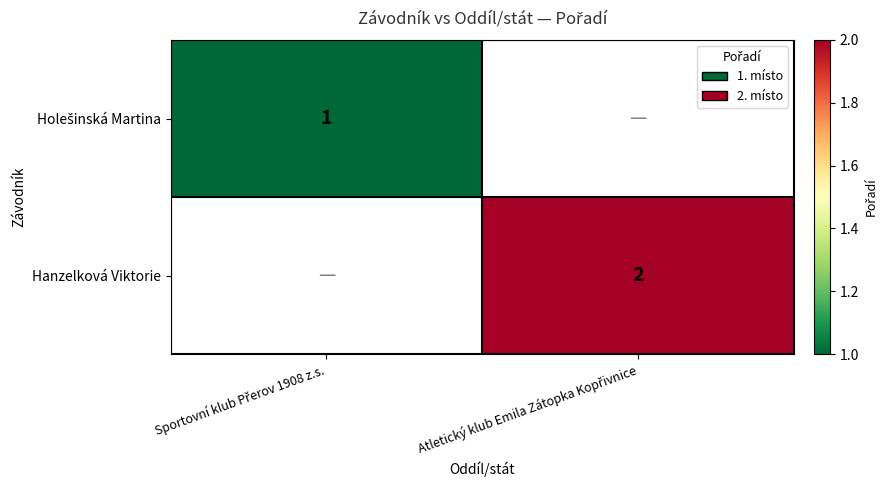

Is it true that Hanzelková Viktorie equals 0 at Sportovní klub Přerov 1908 z.s.?

True